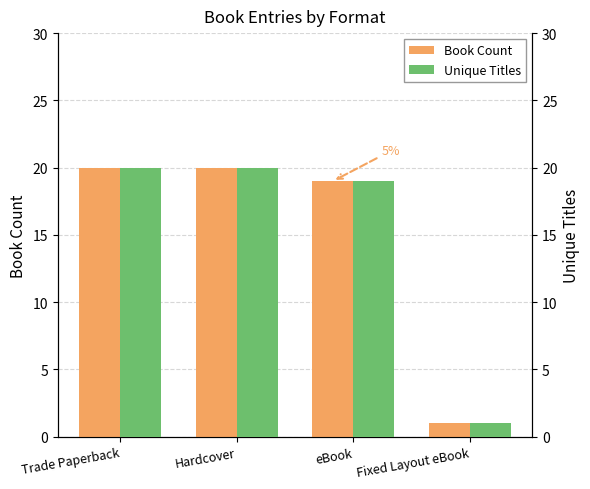

Does the chart contain any negative values?

No